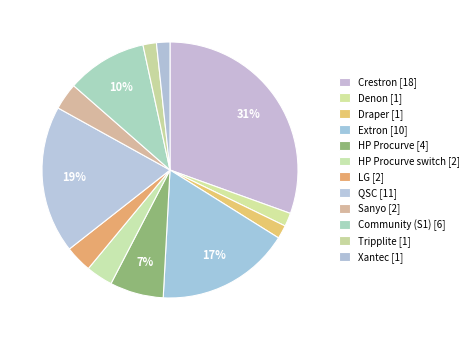

How many segments does this pie chart have?

12